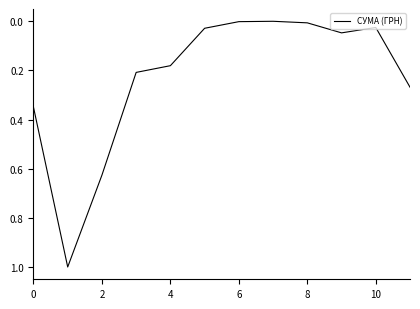

What is the label of the 1st point from the right?

11